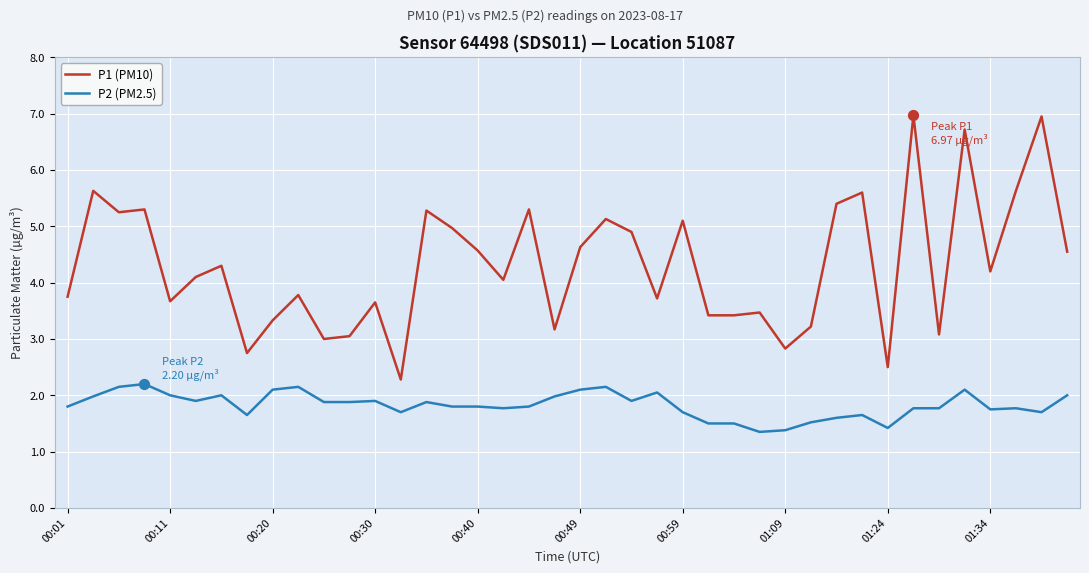

Which series has the widest spread of values?

P1 (PM10)